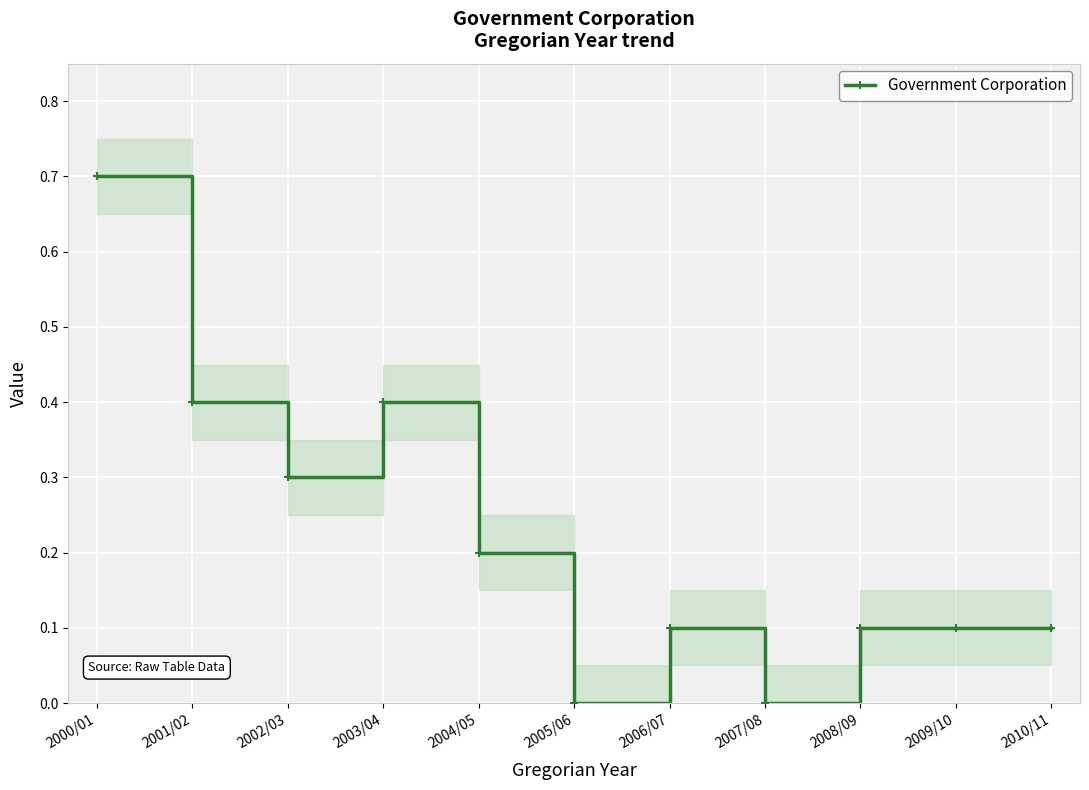

The value at 2006/07 is 0.1. True or false?

True